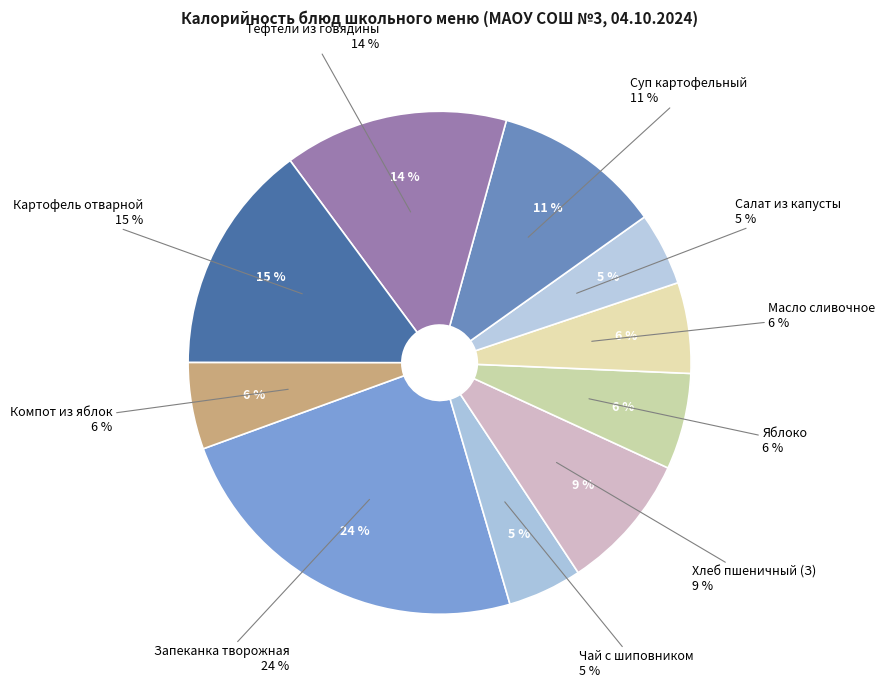

The Запеканка из творога с соусом кисельным slice represents 24% of the pie. True or false?

True